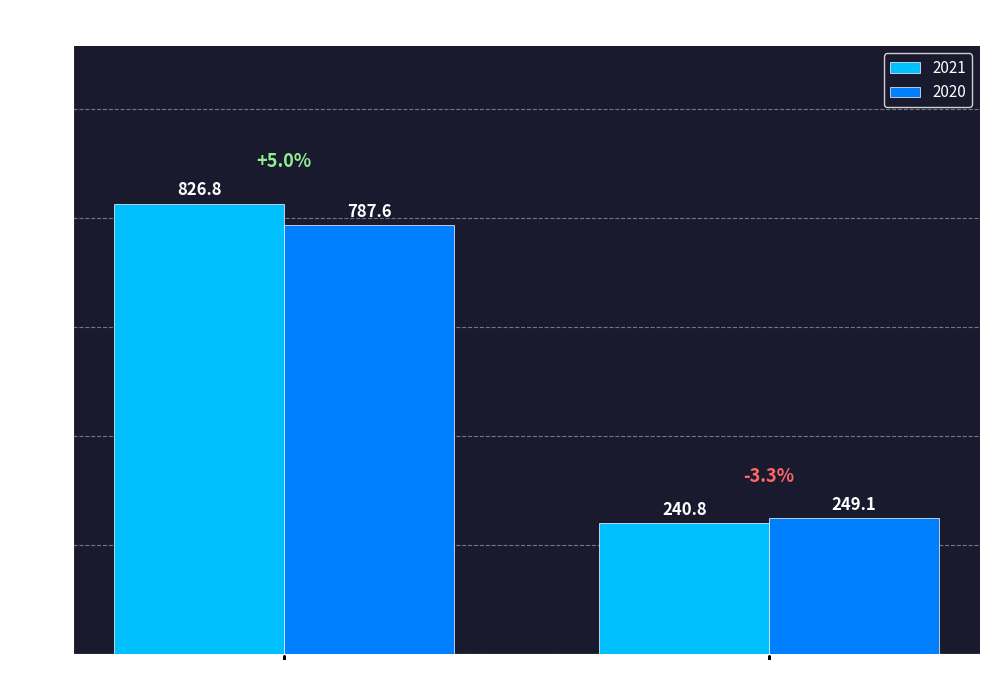

Which series has the largest total across all categories?

2021